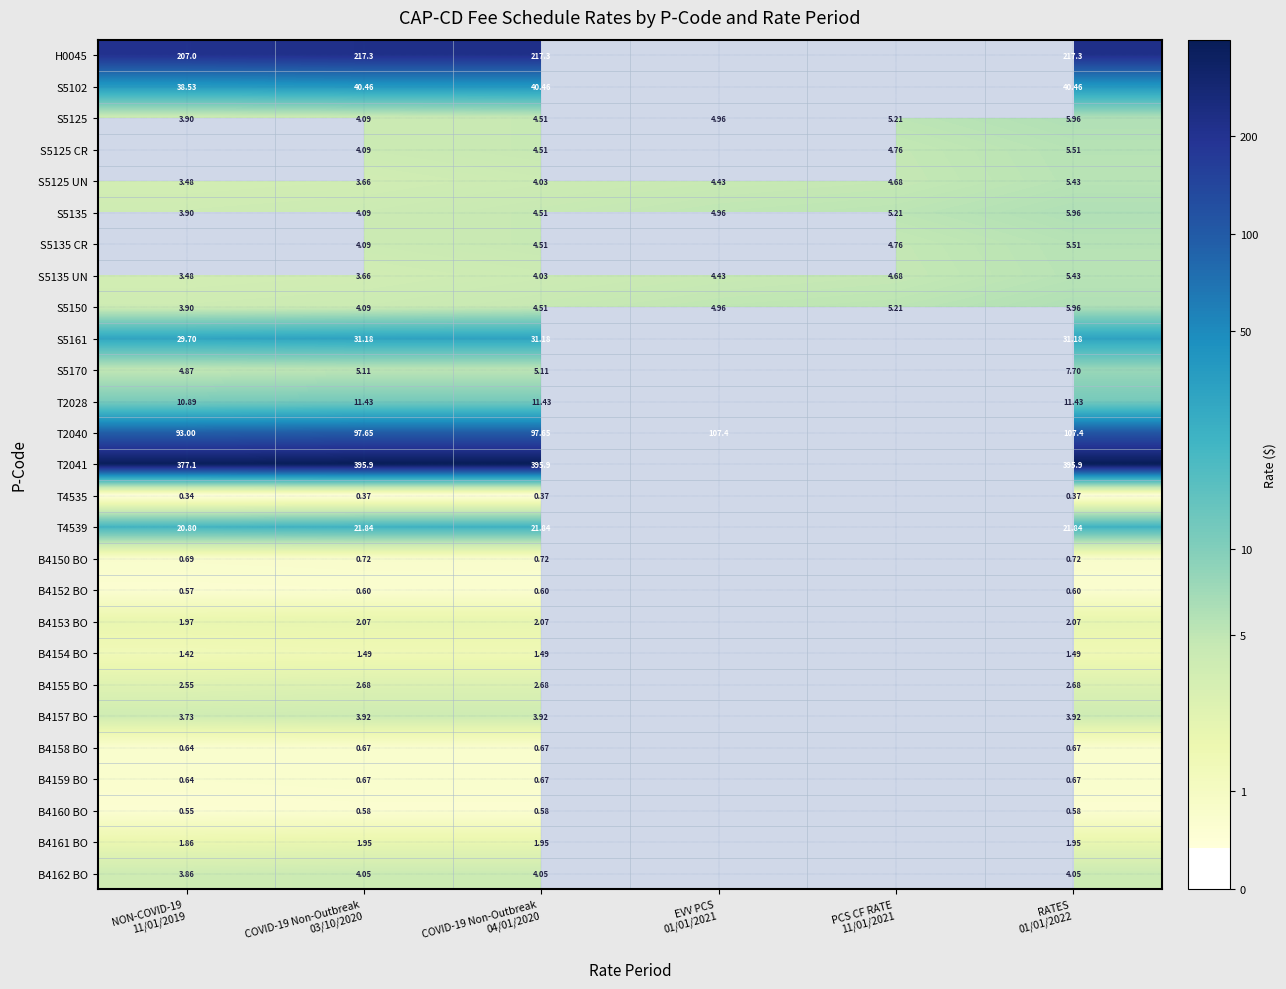

True or false: B4157 BO has a value of 1.6 at COVID-19 Non-Outbreak 03/10/2020.

True